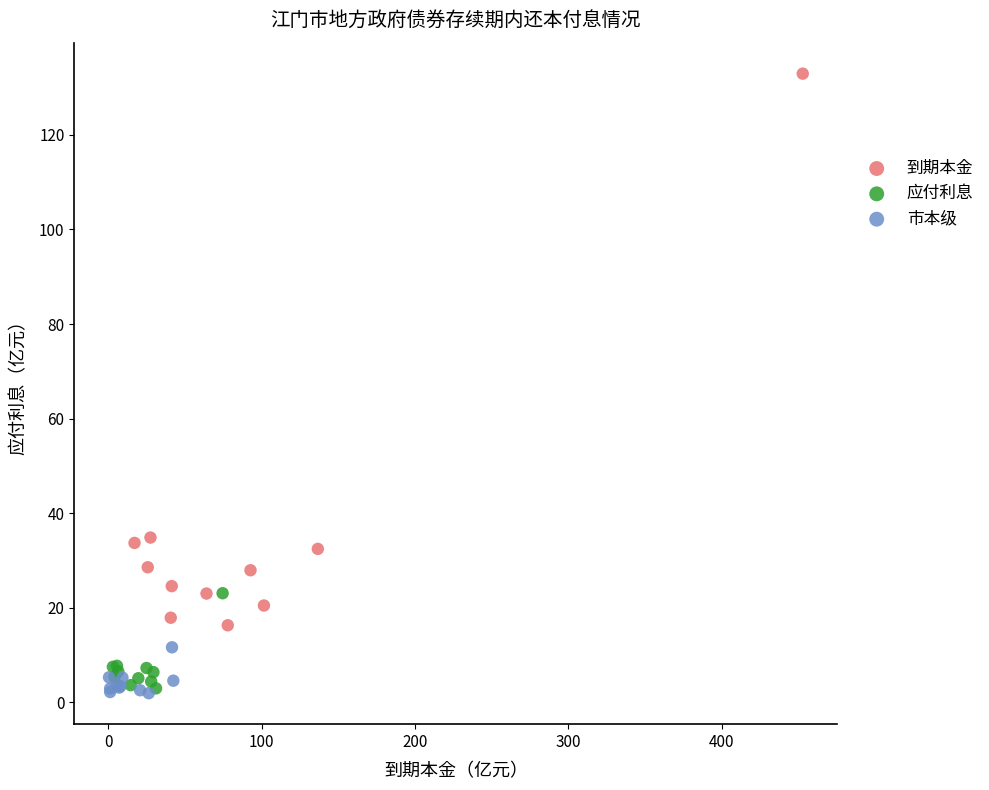

What are all the series names shown in the legend?

到期本金, 应付利息, 市本级